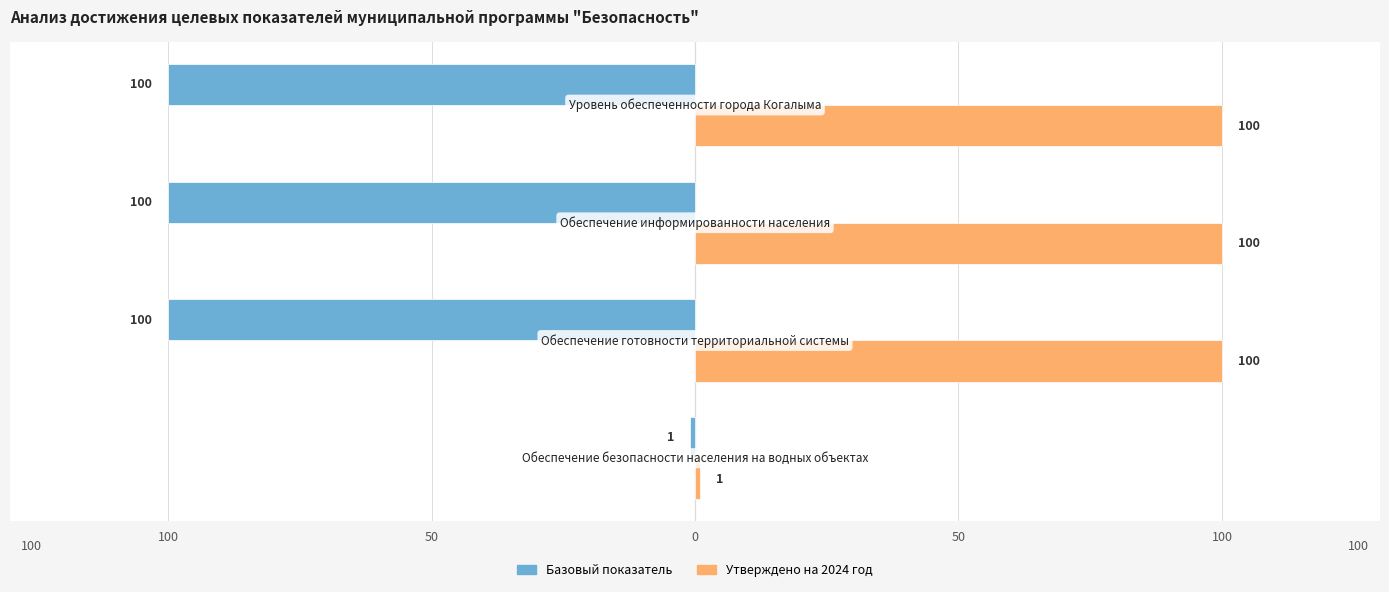

Rank the series by their maximum value, from highest to lowest.

Утверждено на 2024 год, Базовый показатель